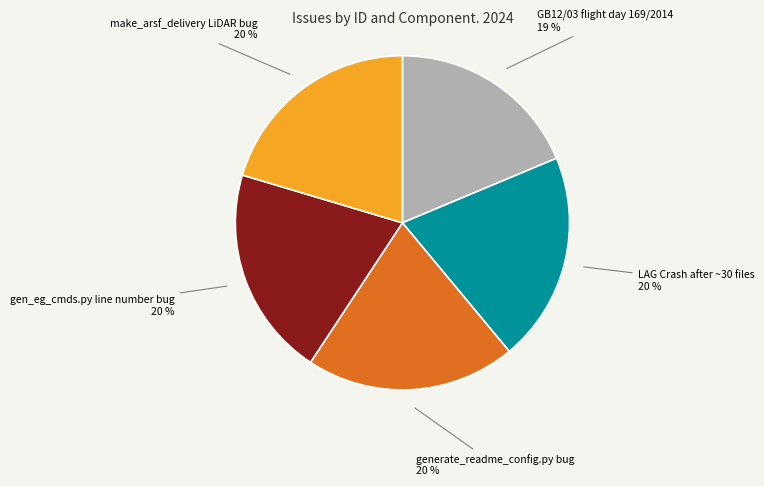

To the nearest percent, what is the average slice percentage?

20%